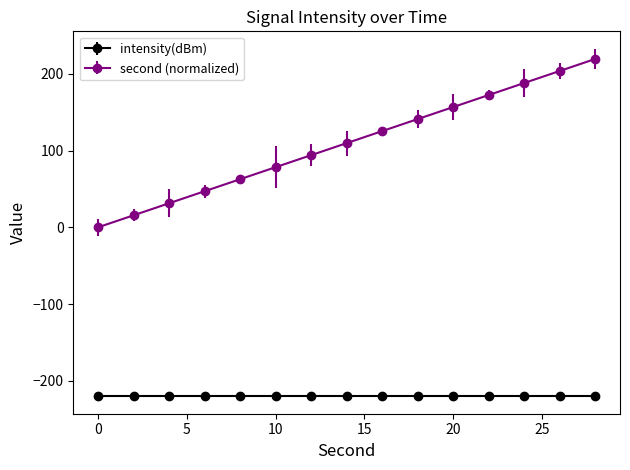

Which series has the largest range (max minus min)?

second (normalized)